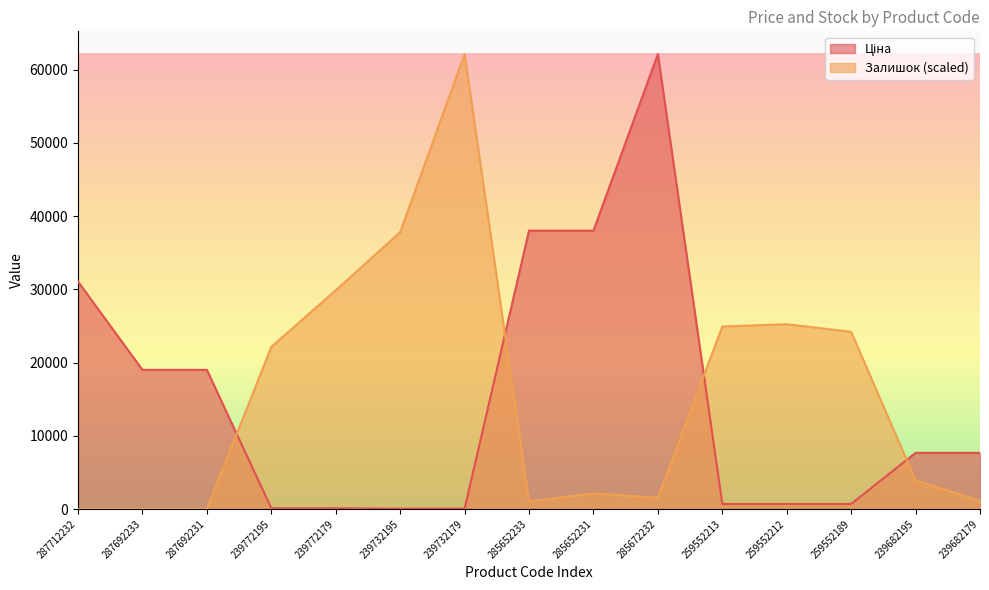

Is it true that Залишок equals 2163.3 at 285652231?

True